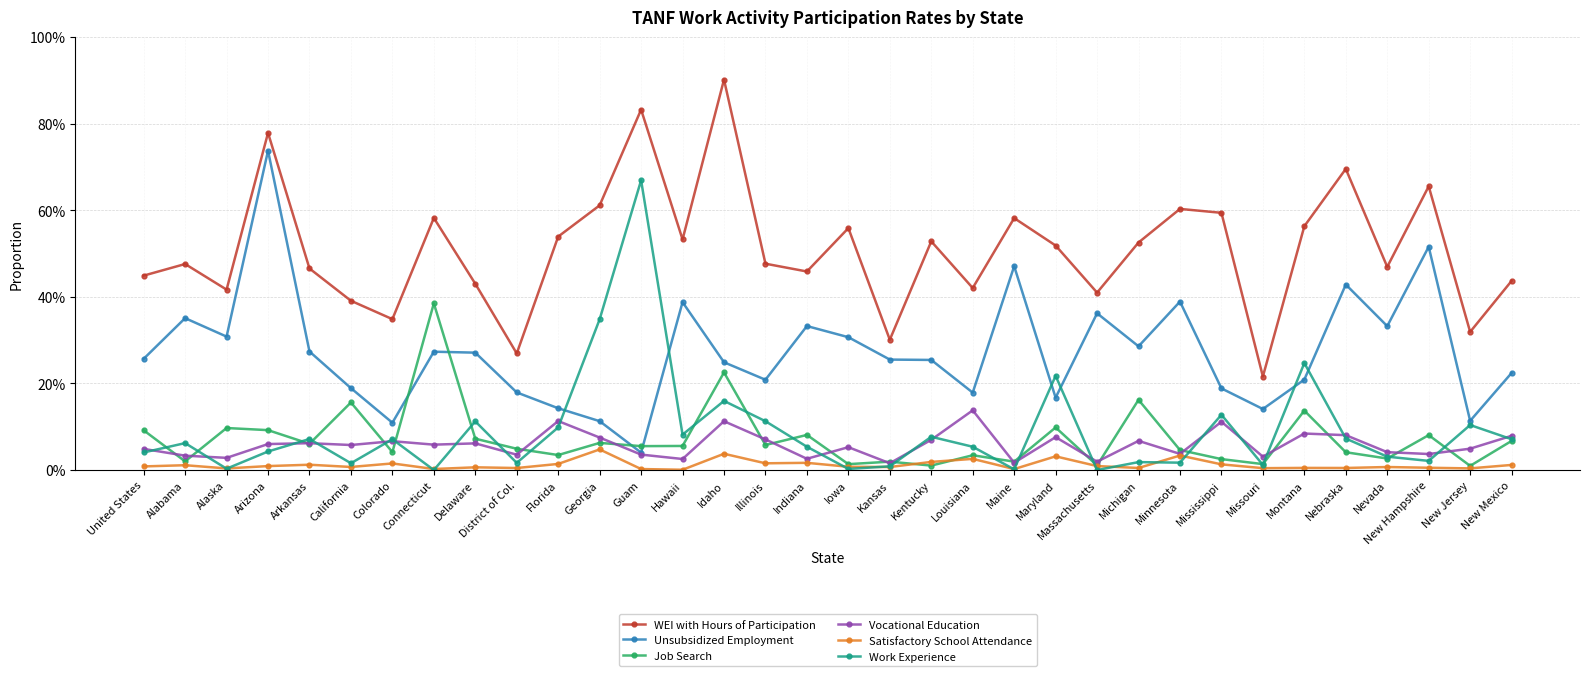

Reading right to left, what are all the values shown in this chart?

WEI with Hours of Participation: New Mexico=0.4	New Jersey=0.3	New Hampshire=0.7	Nevada=0.5	Nebraska=0.7	Montana=0.6	Missouri=0.2	Mississippi=0.6	Minnesota=0.6	Michigan=0.5	Massachusetts=0.4	Maryland=0.5	Maine=0.6	Louisiana=0.4	Kentucky=0.5	Kansas=0.3	Iowa=0.6	Indiana=0.5	Illinois=0.5	Idaho=0.9	Hawaii=0.5	Guam=0.8	Georgia=0.6	Florida=0.5	District of Col.=0.3	Delaware=0.4	Connecticut=0.6	Colorado=0.3	California=0.4	Arkansas=0.5	Arizona=0.8	Alaska=0.4	Alabama=0.5	United States=0.4
Unsubsidized Employment: New Mexico=0.2	New Jersey=0.1	New Hampshire=0.5	Nevada=0.3	Nebraska=0.4	Montana=0.2	Missouri=0.1	Mississippi=0.2	Minnesota=0.4	Michigan=0.3	Massachusetts=0.4	Maryland=0.2	Maine=0.5	Louisiana=0.2	Kentucky=0.3	Kansas=0.3	Iowa=0.3	Indiana=0.3	Illinois=0.2	Idaho=0.2	Hawaii=0.4	Guam=0.0	Georgia=0.1	Florida=0.1	District of Col.=0.2	Delaware=0.3	Connecticut=0.3	Colorado=0.1	California=0.2	Arkansas=0.3	Arizona=0.7	Alaska=0.3	Alabama=0.4	United States=0.3
Job Search: New Mexico=0.1	New Jersey=0.0	New Hampshire=0.1	Nevada=0.0	Nebraska=0.0	Montana=0.1	Missouri=0.0	Mississippi=0.0	Minnesota=0.0	Michigan=0.2	Massachusetts=0.0	Maryland=0.1	Maine=0.0	Louisiana=0.0	Kentucky=0.0	Kansas=0.0	Iowa=0.0	Indiana=0.1	Illinois=0.1	Idaho=0.2	Hawaii=0.1	Guam=0.1	Georgia=0.1	Florida=0.0	District of Col.=0.0	Delaware=0.1	Connecticut=0.4	Colorado=0.0	California=0.2	Arkansas=0.1	Arizona=0.1	Alaska=0.1	Alabama=0.0	United States=0.1
Vocational Education: New Mexico=0.1	New Jersey=0.0	New Hampshire=0.0	Nevada=0.0	Nebraska=0.1	Montana=0.1	Missouri=0.0	Mississippi=0.1	Minnesota=0.0	Michigan=0.1	Massachusetts=0.0	Maryland=0.1	Maine=0.0	Louisiana=0.1	Kentucky=0.1	Kansas=0.0	Iowa=0.1	Indiana=0.0	Illinois=0.1	Idaho=0.1	Hawaii=0.0	Guam=0.0	Georgia=0.1	Florida=0.1	District of Col.=0.0	Delaware=0.1	Connecticut=0.1	Colorado=0.1	California=0.1	Arkansas=0.1	Arizona=0.1	Alaska=0.0	Alabama=0.0	United States=0.0
Satisfactory School Attendance: New Mexico=0.0	New Jersey=0.0	New Hampshire=0.0	Nevada=0.0	Nebraska=0.0	Montana=0.0	Missouri=0.0	Mississippi=0.0	Minnesota=0.0	Michigan=0.0	Massachusetts=0.0	Maryland=0.0	Maine=0.0	Louisiana=0.0	Kentucky=0.0	Kansas=0.0	Iowa=0.0	Indiana=0.0	Illinois=0.0	Idaho=0.0	Hawaii=0.0	Guam=0.0	Georgia=0.0	Florida=0.0	District of Col.=0.0	Delaware=0.0	Connecticut=0.0	Colorado=0.0	California=0.0	Arkansas=0.0	Arizona=0.0	Alaska=0.0	Alabama=0.0	United States=0.0
Work Experience: New Mexico=0.1	New Jersey=0.1	New Hampshire=0.0	Nevada=0.0	Nebraska=0.1	Montana=0.2	Missouri=0.0	Mississippi=0.1	Minnesota=0.0	Michigan=0.0	Massachusetts=0.0	Maryland=0.2	Maine=0.0	Louisiana=0.1	Kentucky=0.1	Kansas=0.0	Iowa=0.0	Indiana=0.1	Illinois=0.1	Idaho=0.2	Hawaii=0.1	Guam=0.7	Georgia=0.3	Florida=0.1	District of Col.=0.0	Delaware=0.1	Connecticut=0.0	Colorado=0.1	California=0.0	Arkansas=0.1	Arizona=0.0	Alaska=0.0	Alabama=0.1	United States=0.0